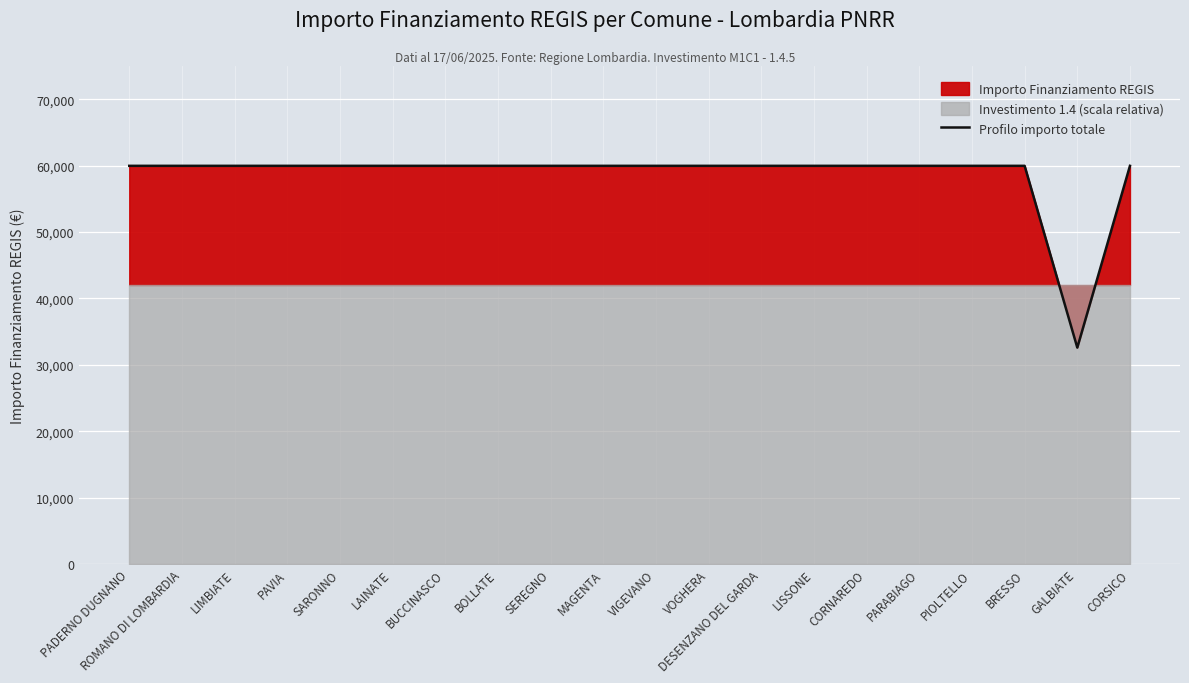

Which label corresponds to the smallest value in the chart?

GALBIATE